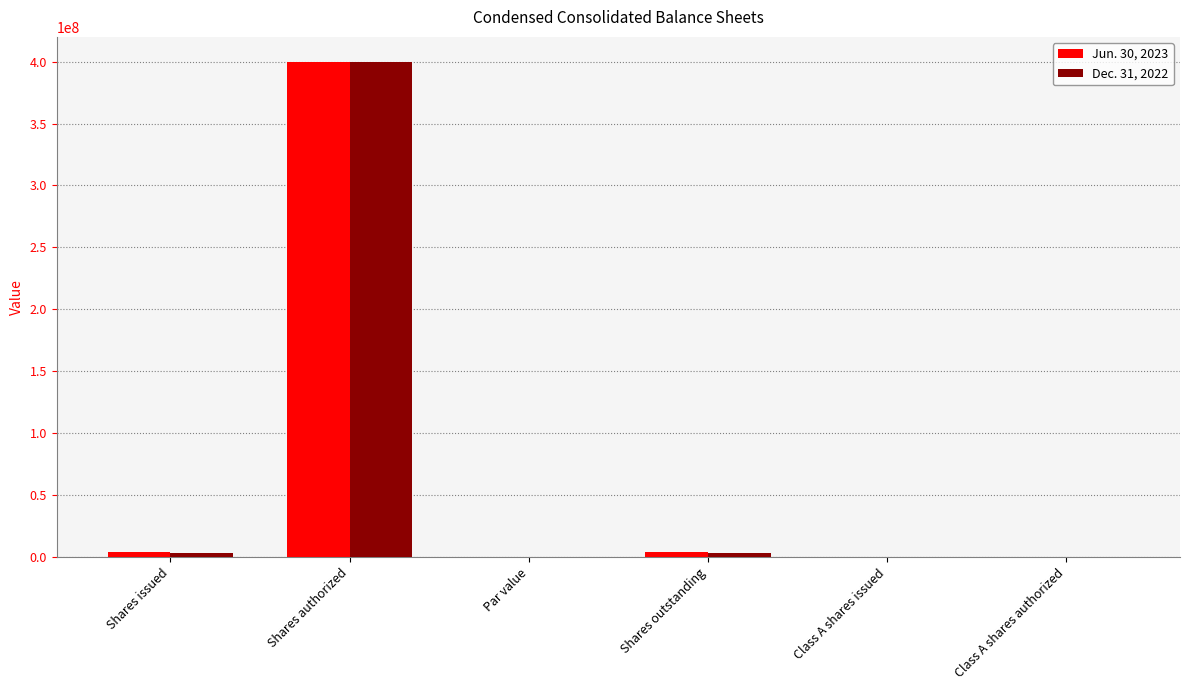

Does the chart contain stacked bars?

No